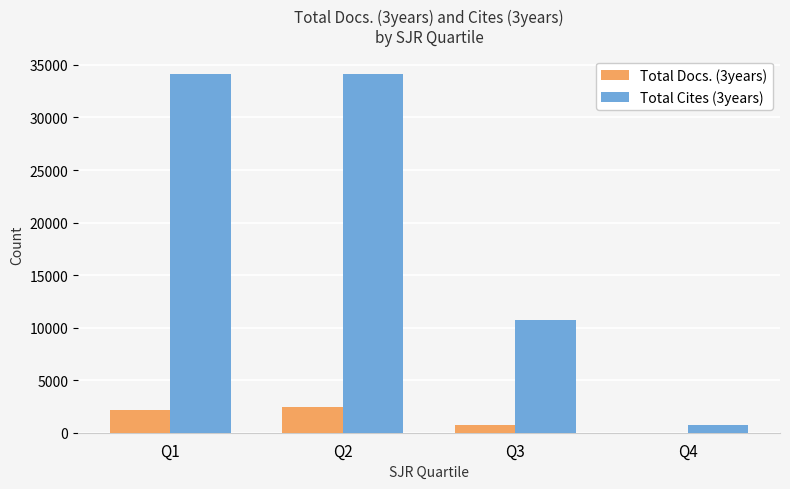

The value of Total Docs. (3years) at Q1 is 2181. True or false?

True